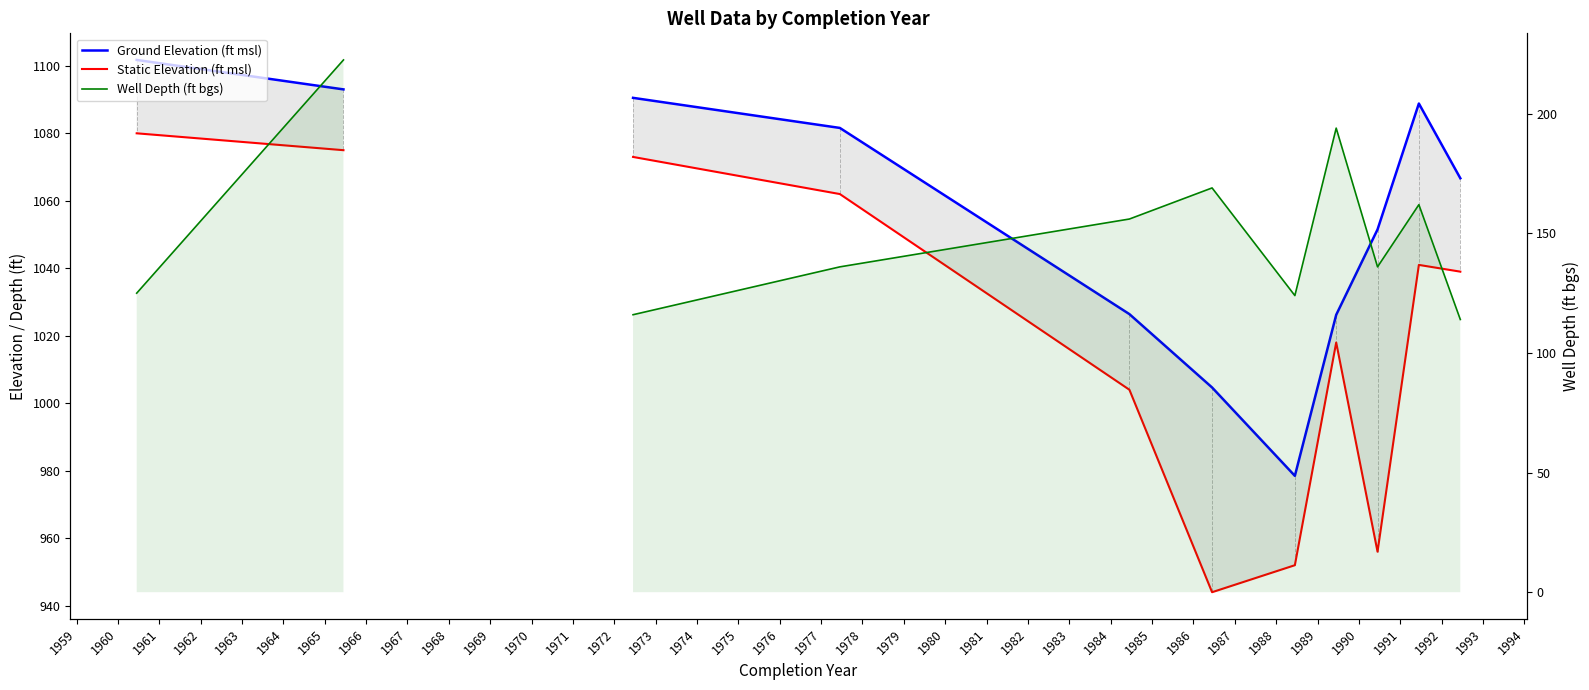

Is the value of Well Depth (ft bgs) at 1967 greater than the value of Ground Elevation (ft msl) at 1967?

No